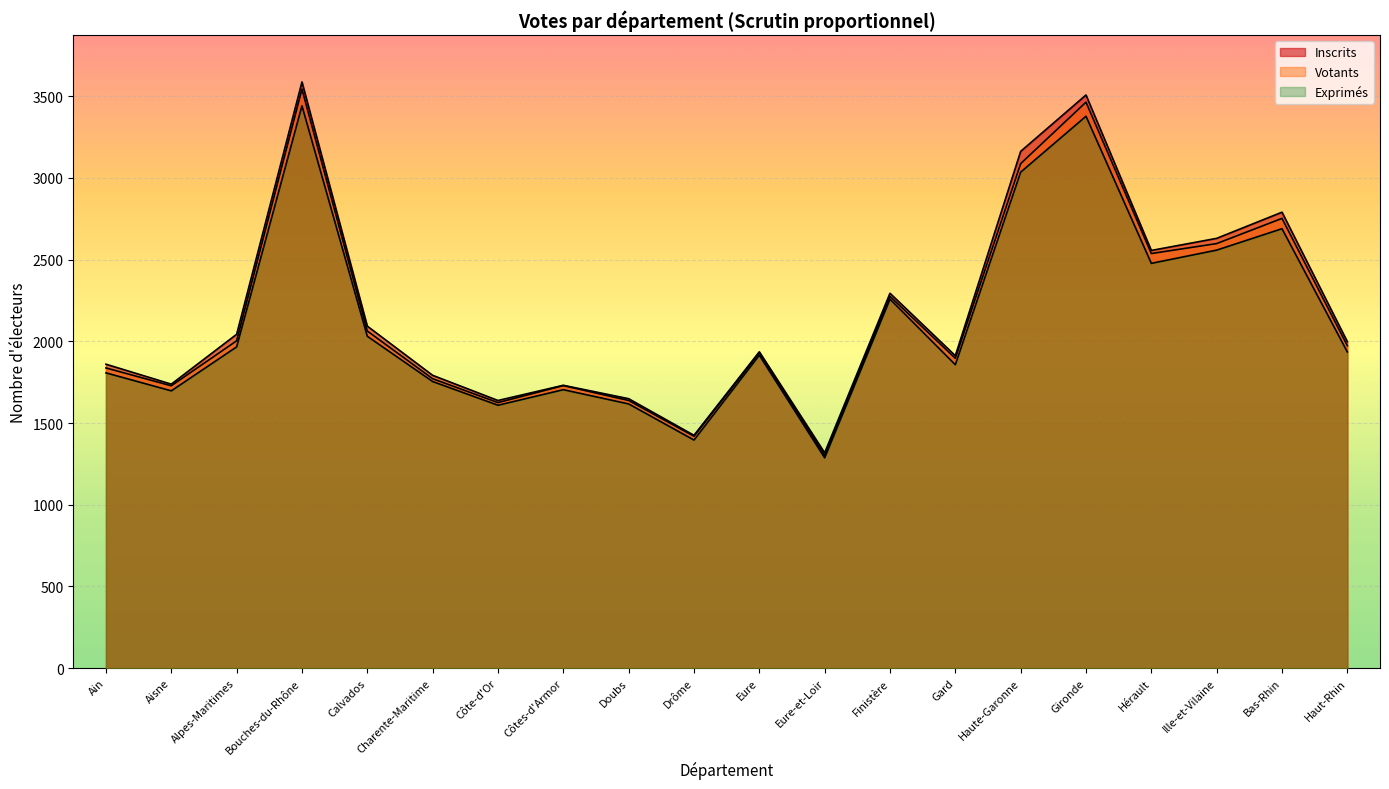

Reading left to right, extract all data points from this chart.

Inscrits: 1860	1738	2043	3587	2093	1792	1638	1731	1649	1425	1936	1318	2294	1912	3162	3507	2556	2630	2790	1998
Votants: 1837	1728	2003	3543	2063	1771	1625	1729	1638	1419	1929	1302	2275	1896	3087	3463	2537	2598	2752	1973
Exprimés: 1807	1697	1966	3441	2031	1754	1609	1704	1617	1396	1915	1287	2258	1857	3035	3377	2477	2558	2689	1935